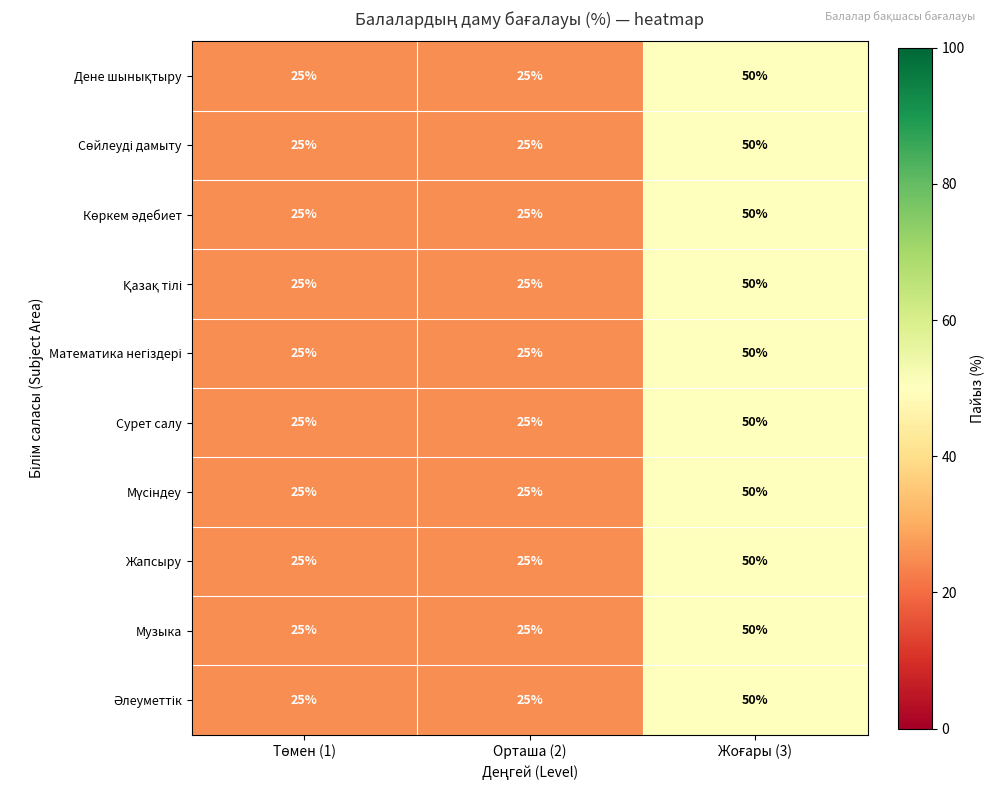

What is the maximum value for Жапсыру?

50